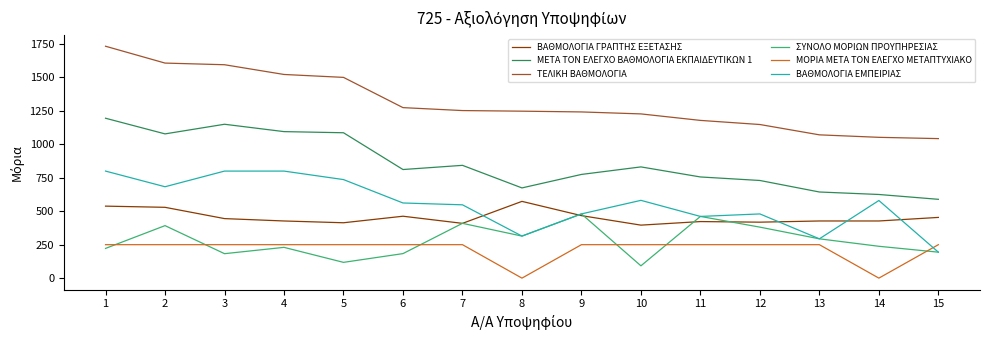

How many lines are shown in the chart?

6